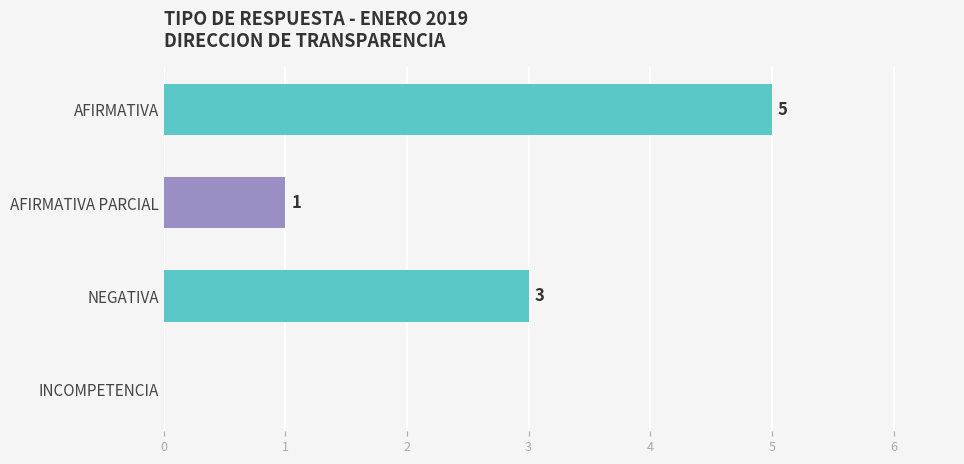

True or false: the data shows 3 at NEGATIVA.

True